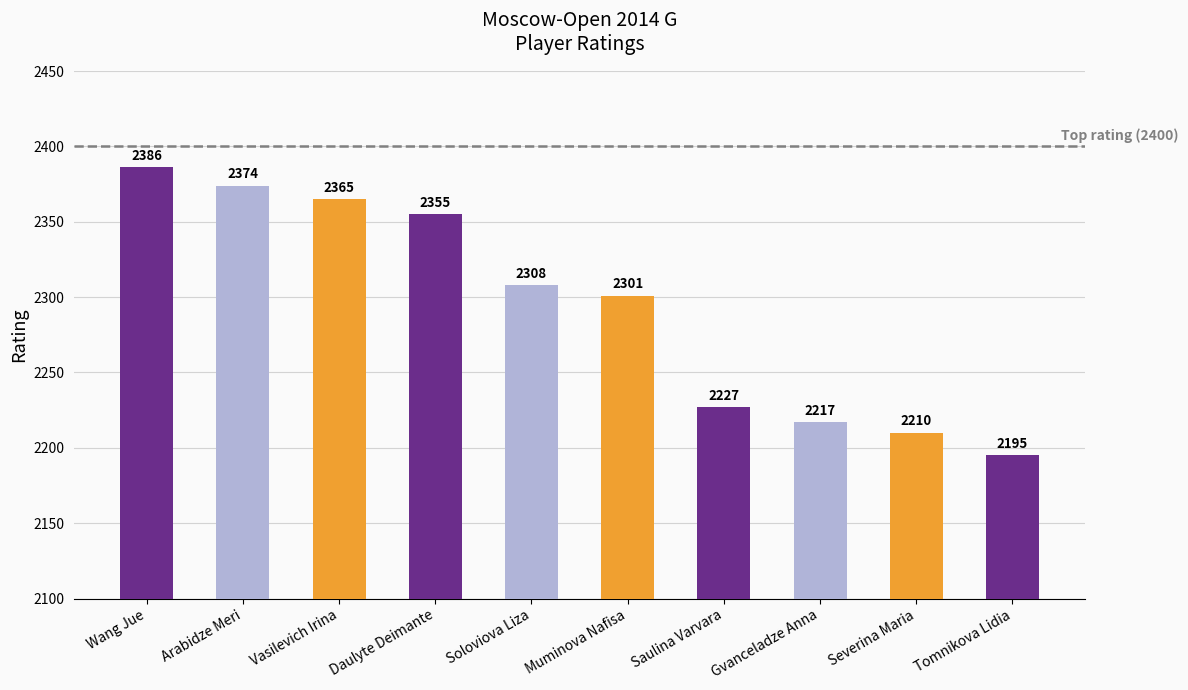

Which label corresponds to the smallest value in the chart?

Tomnikova Lidia